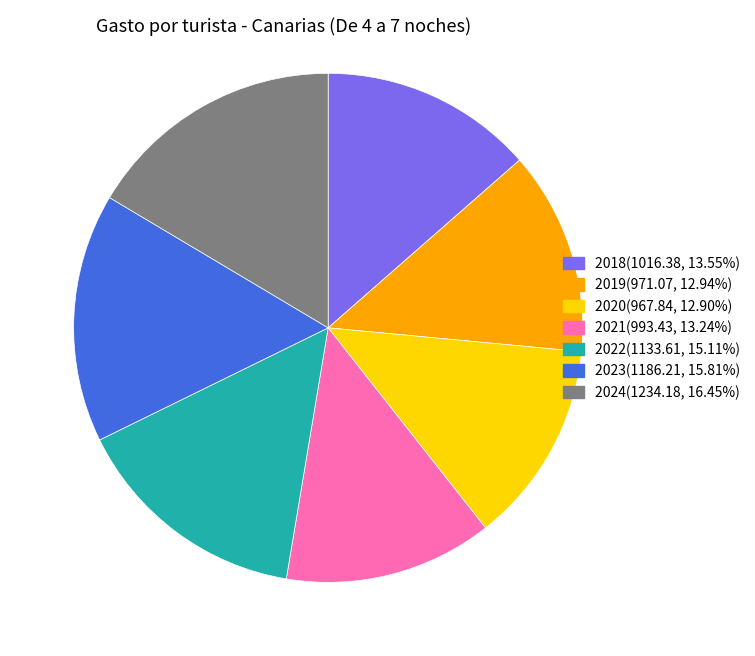

Does 2023 represent more than half of the total?

No